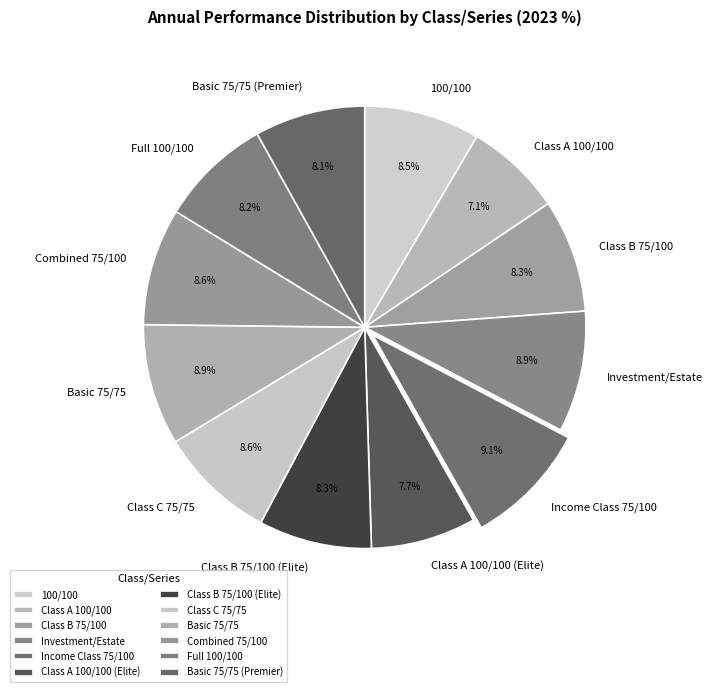

Between Class A 100/100 and Full 100/100, which is larger?

Full 100/100